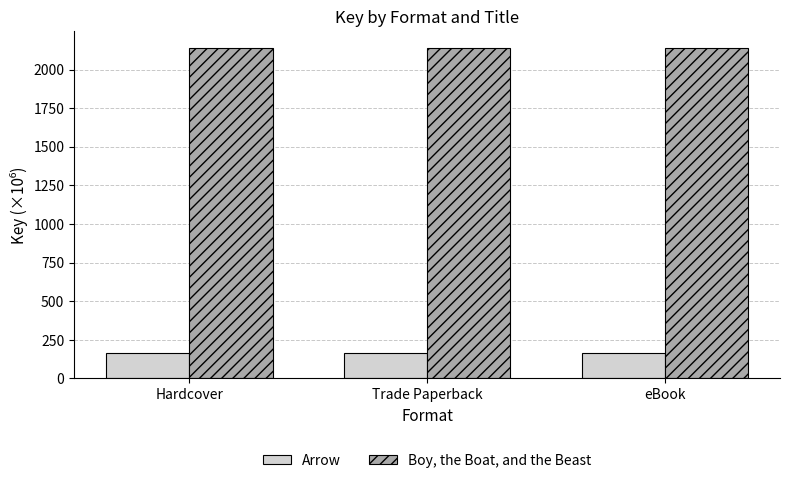

True or false: Arrow has a value of 167.6 at eBook.

True